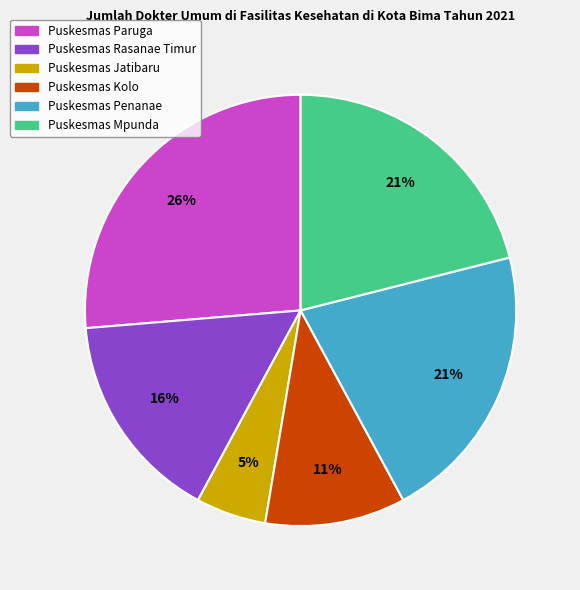

Combined, do Puskesmas Paruga and Puskesmas Penanae account for over 50%?

No